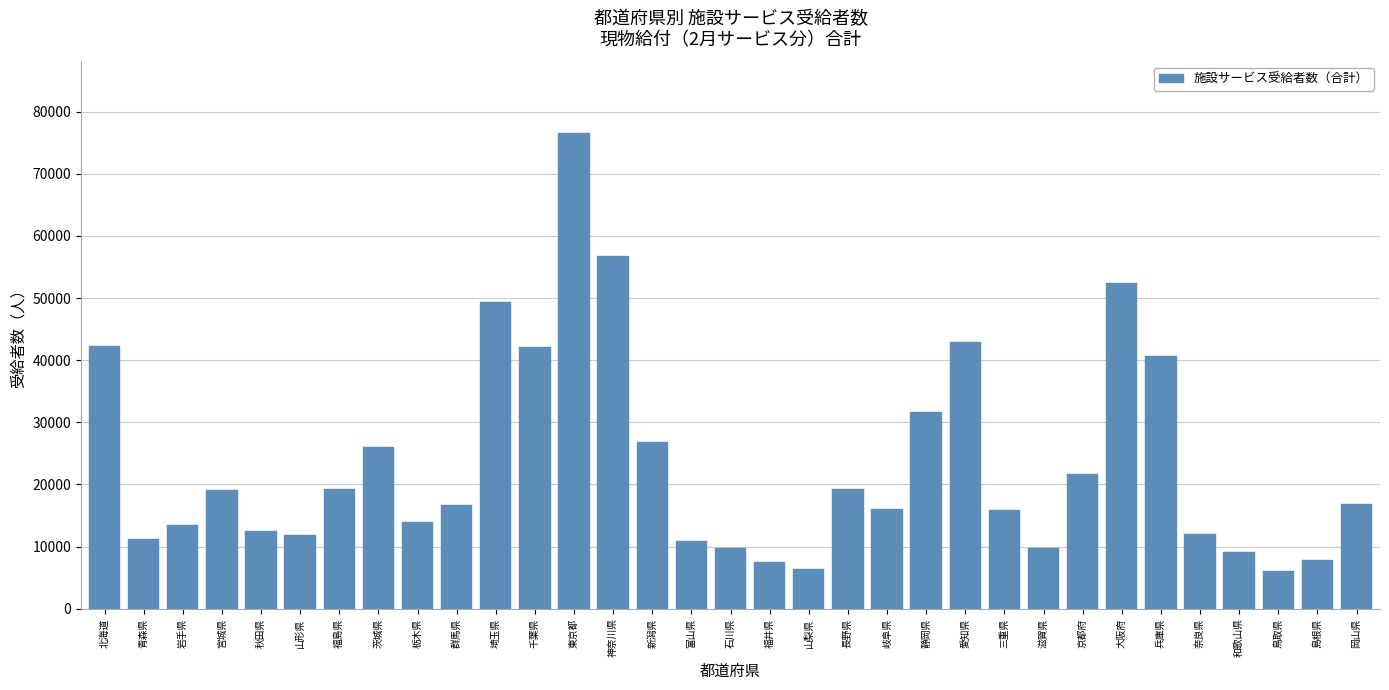

The chart shows a value of 19236 at 奈良県. True or false?

False